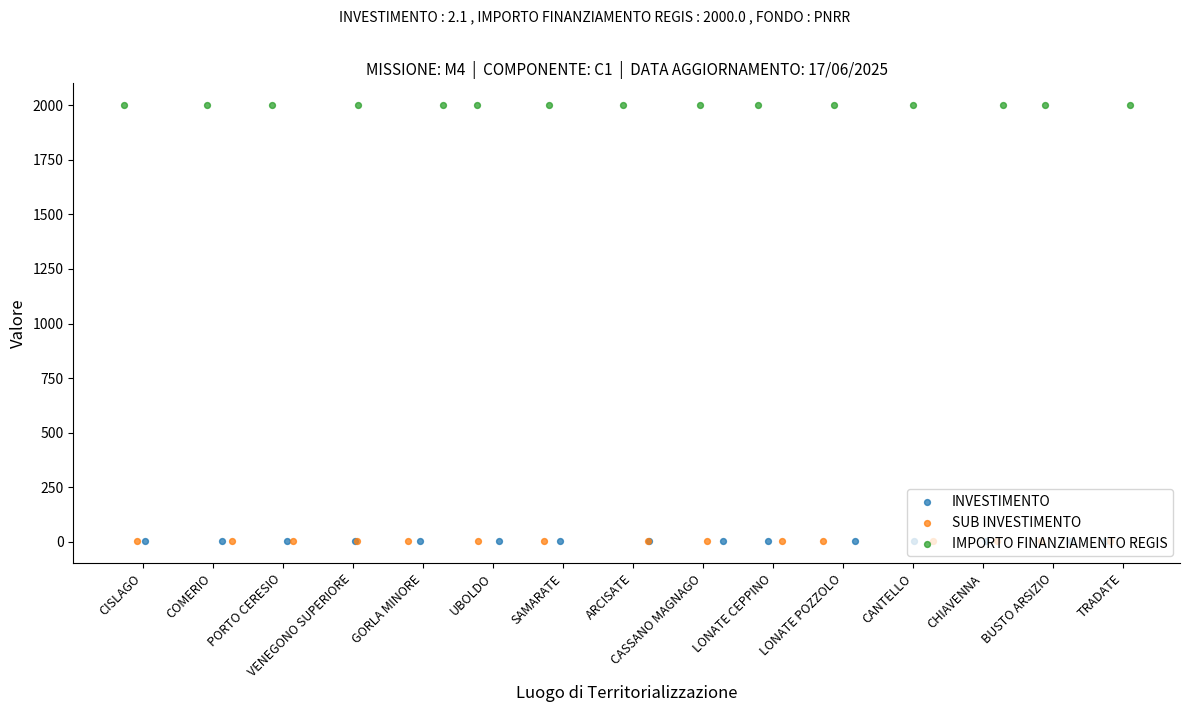

At which category is the sum across all series the highest?

LONATE POZZOLO